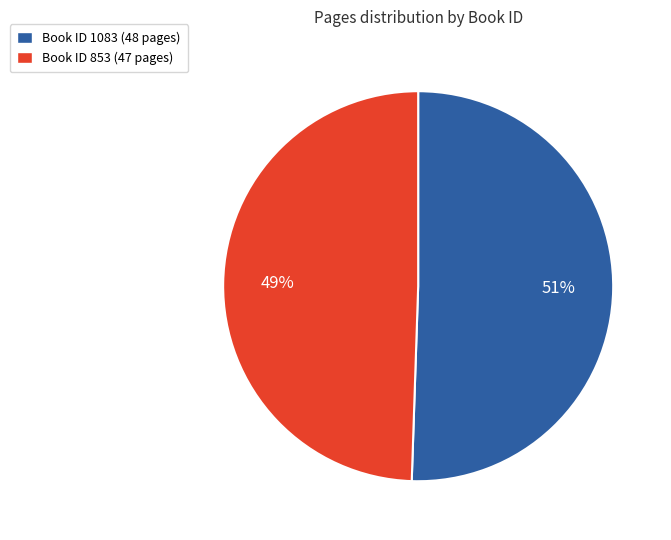

Is there a majority slice in this chart?

Yes